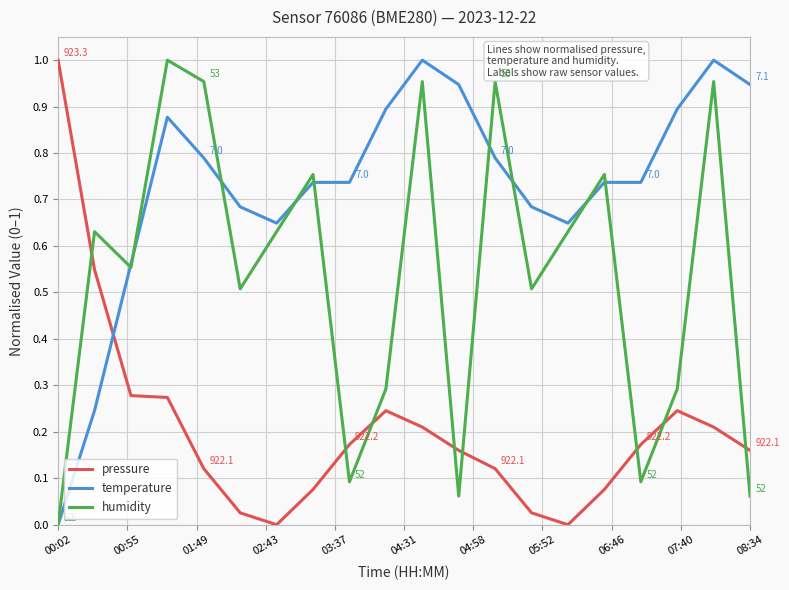

List the series in order of their overall mean, highest first.

temperature, humidity, pressure